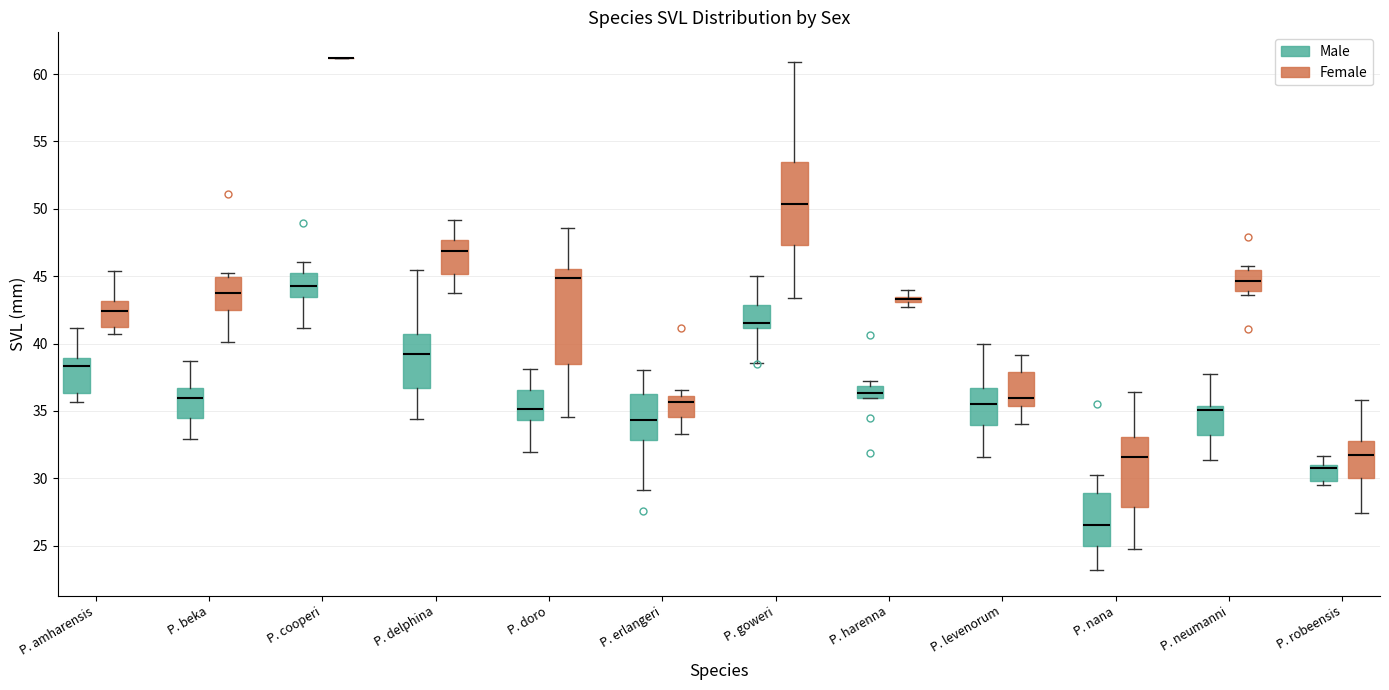

Which box is the tallest, from its lower edge to its upper edge?

P. doro (Female)